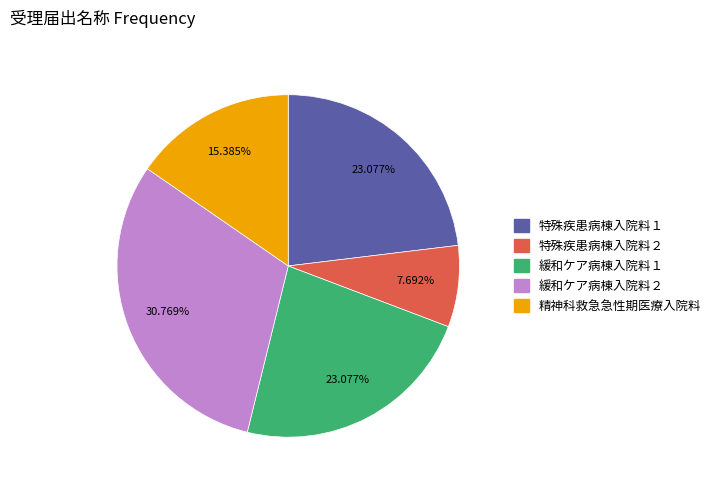

True or false: 特殊疾患病棟入院料２ accounts for 8% of the total.

True